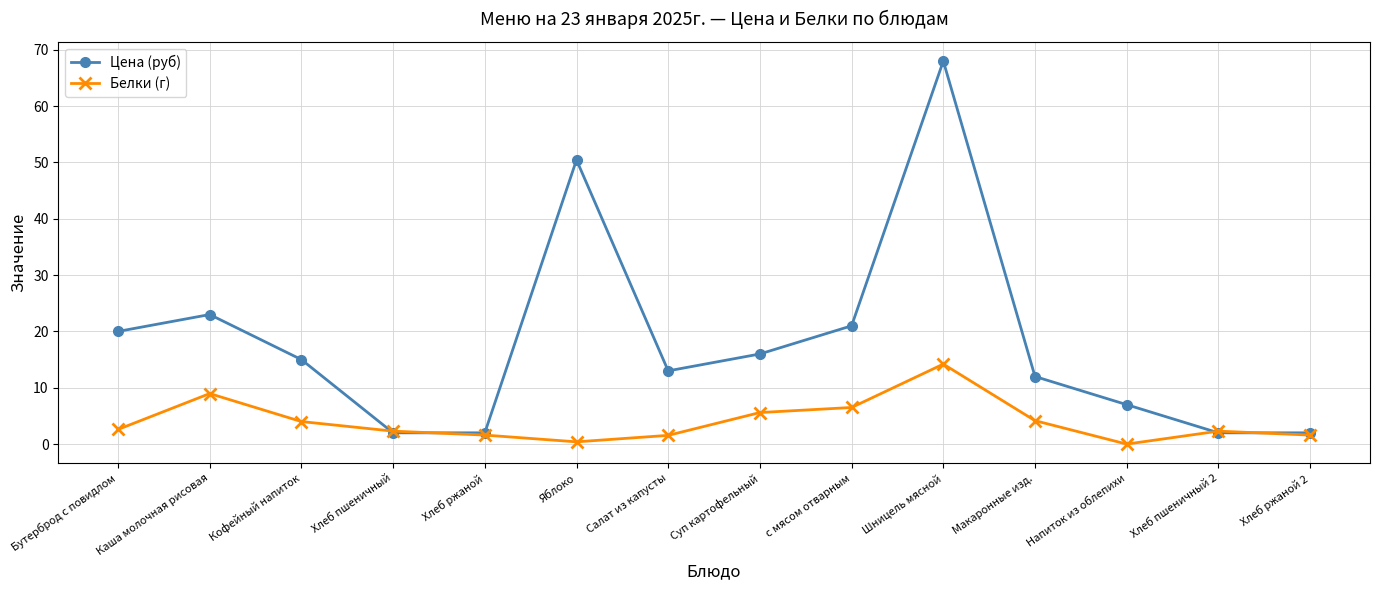

List the series in order of their peak value, lowest first.

Белки (г), Цена (руб)